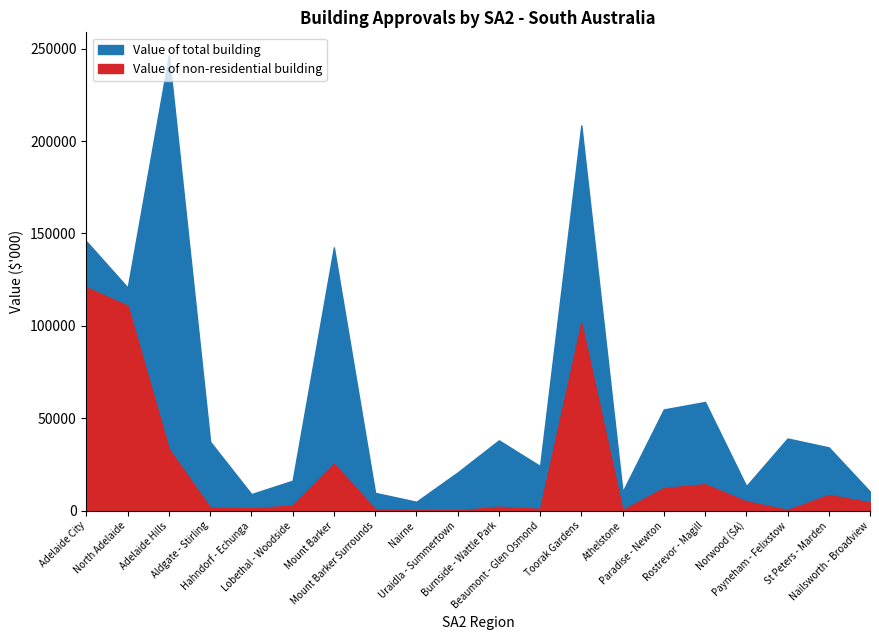

What is the value of the Value of non-residential building point at the 2nd from the left?

110920.0